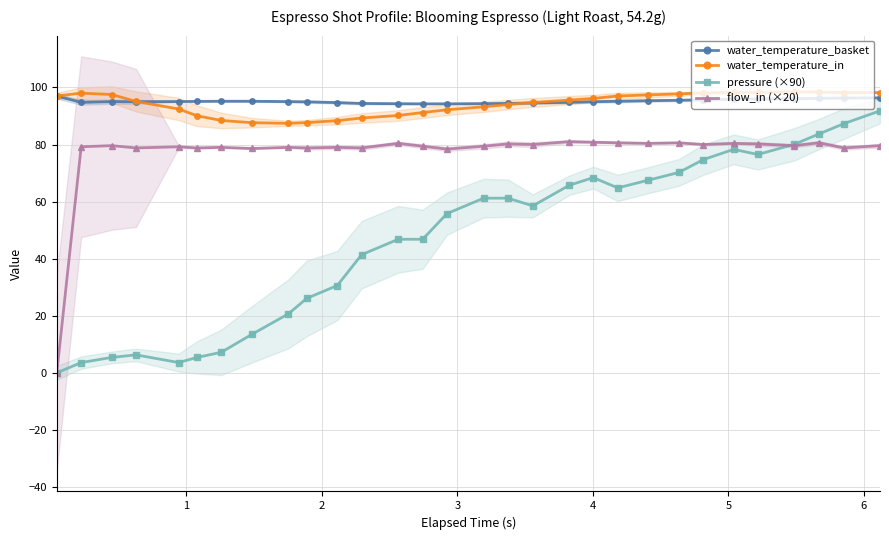

True or false: flow_in (×20) and water_temperature_basket intersect in this chart.

False